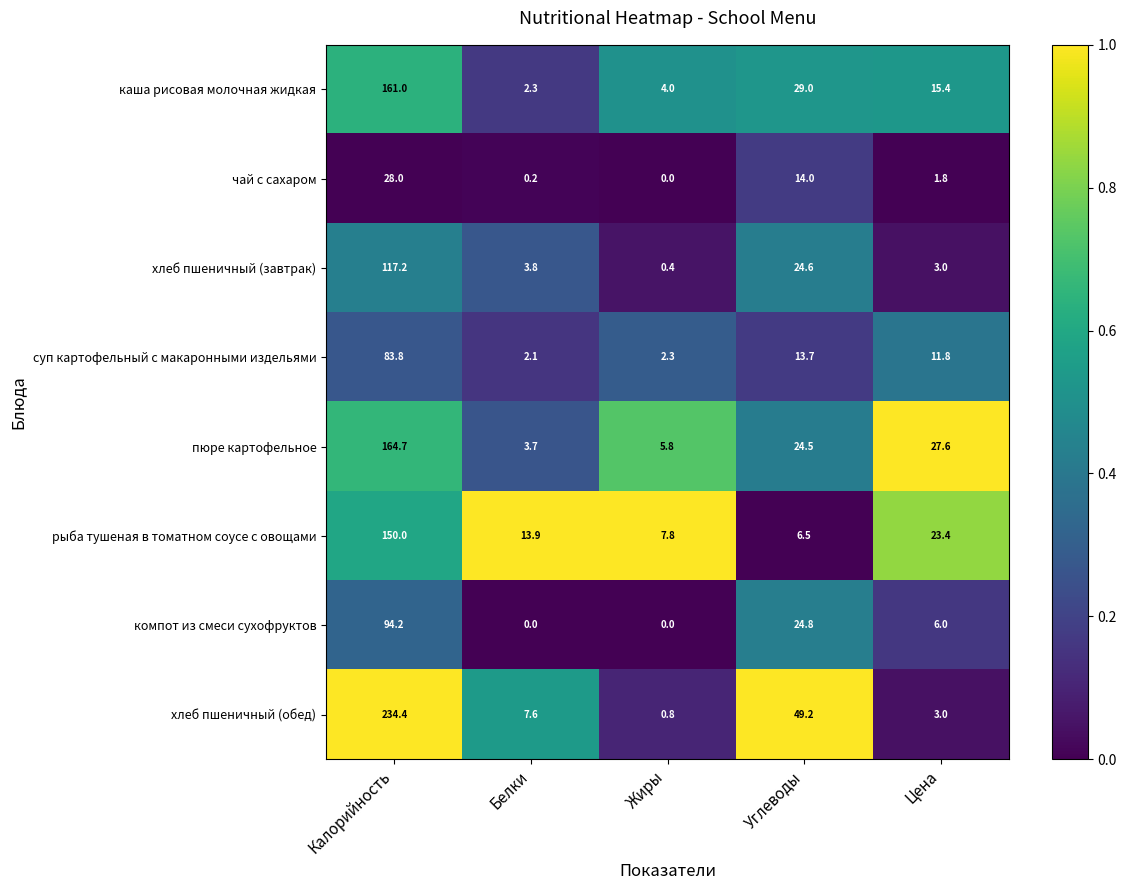

The value of суп картофельный с макаронными издельями at Калорийность is 83.8. True or false?

True